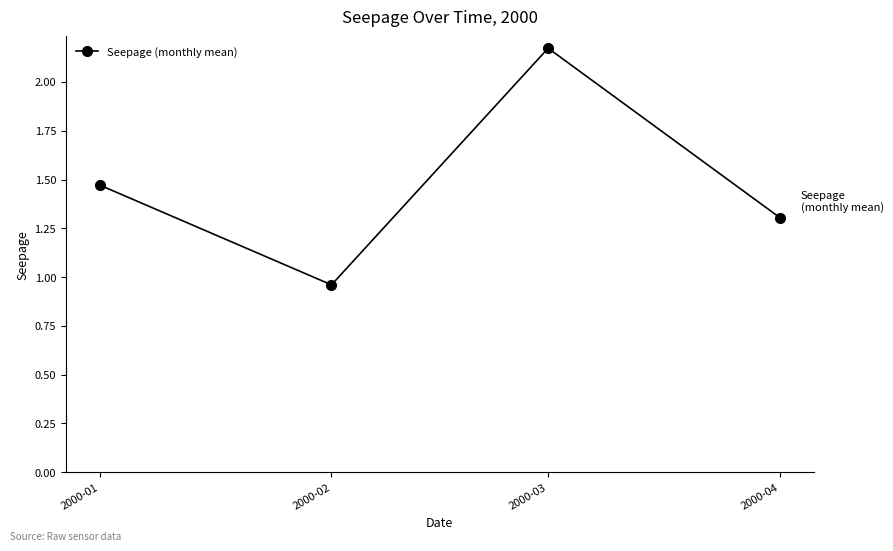

What is the change in value from 2000-01 to 2000-02?

-0.5